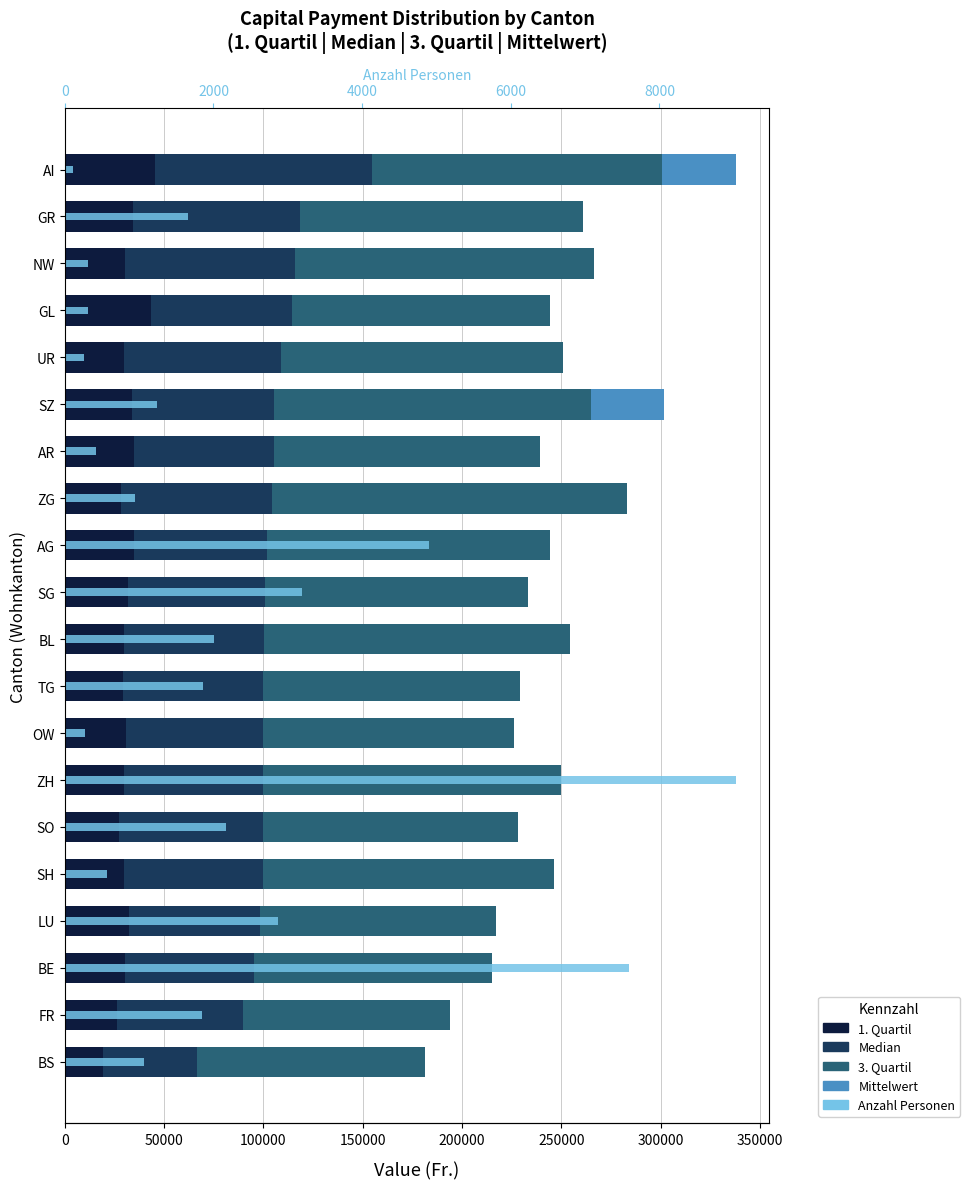

How many bars are there in each group?

5